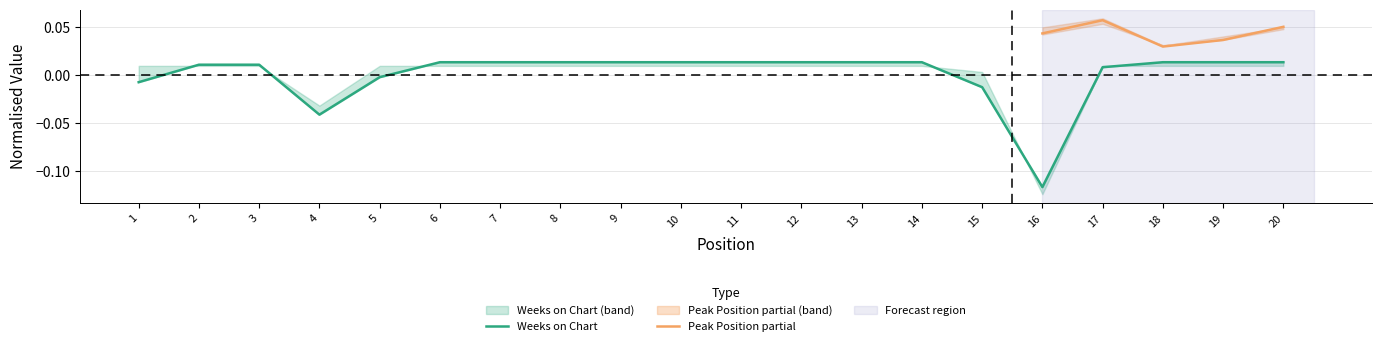

How many data points are above 0?

15